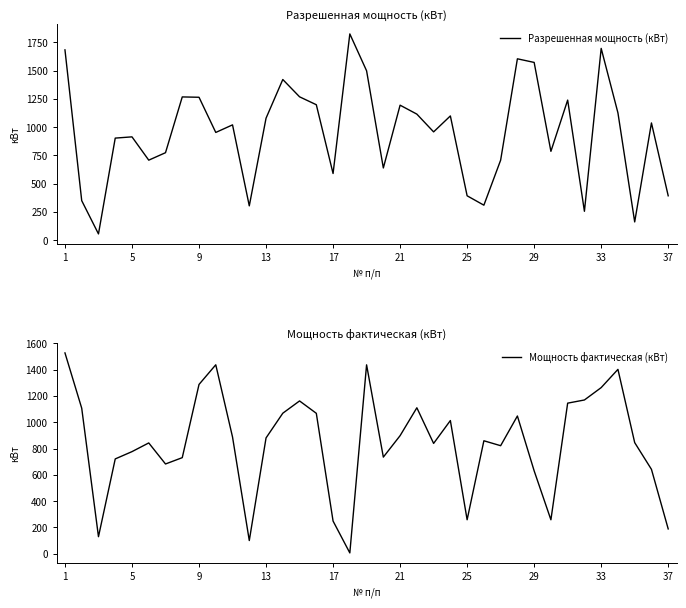

What is the lowest value of the Разрешенная мощность (кВт) series?

56